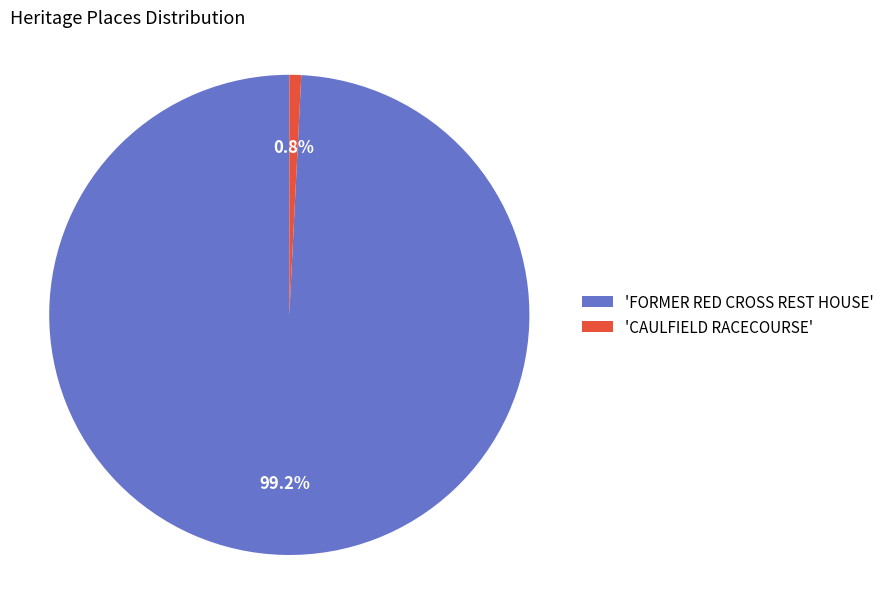

Rank the categories by value from highest to lowest.

'FORMER RED CROSS REST HOUSE', 'CAULFIELD RACECOURSE'